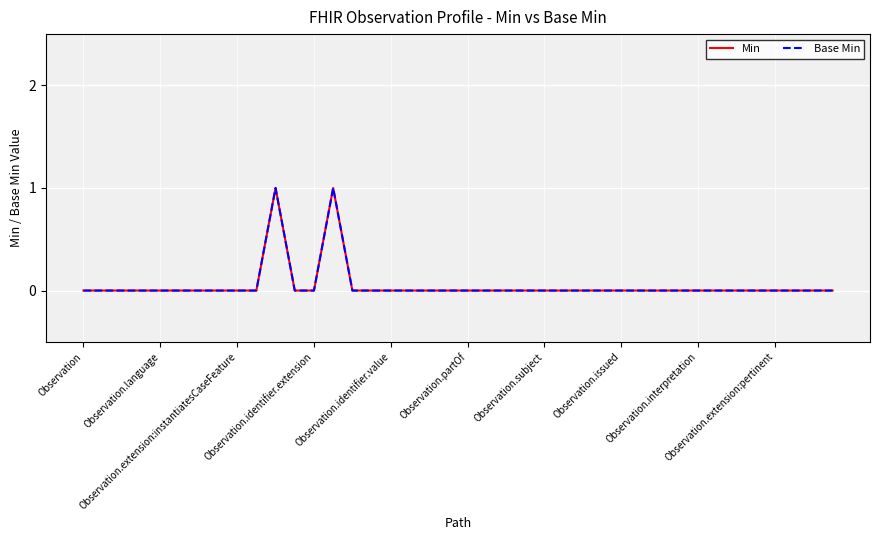

True or false: Min and Base Min cross at least once.

False